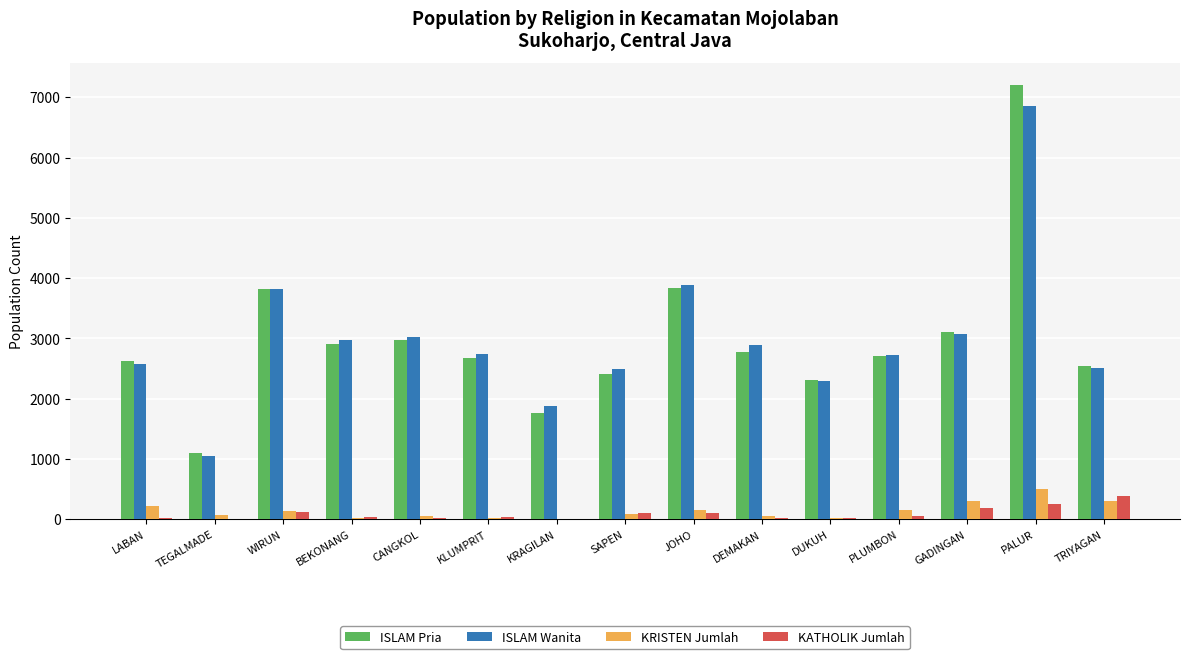

Is it true that ISLAM Wanita equals 3078 at GADINGAN?

True